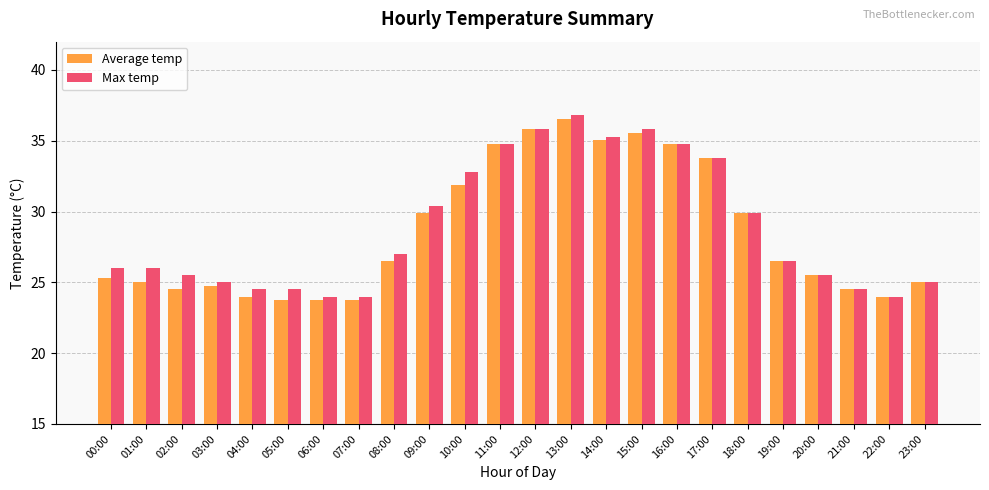

What are all the series names shown in the legend?

Average temp, Max temp